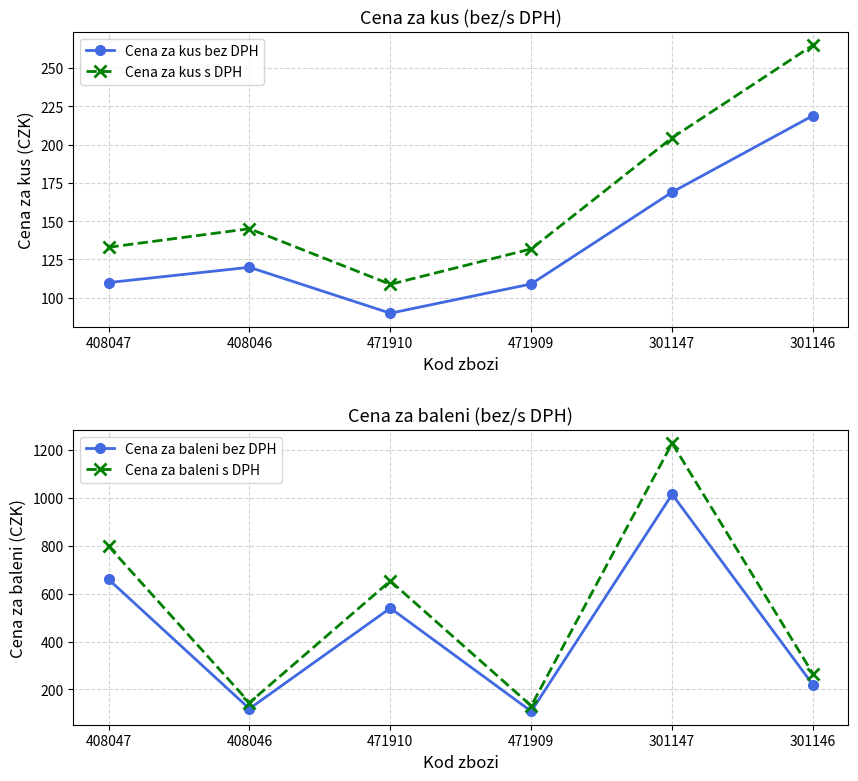

Which has a higher value, 301147 or 471909?

301147